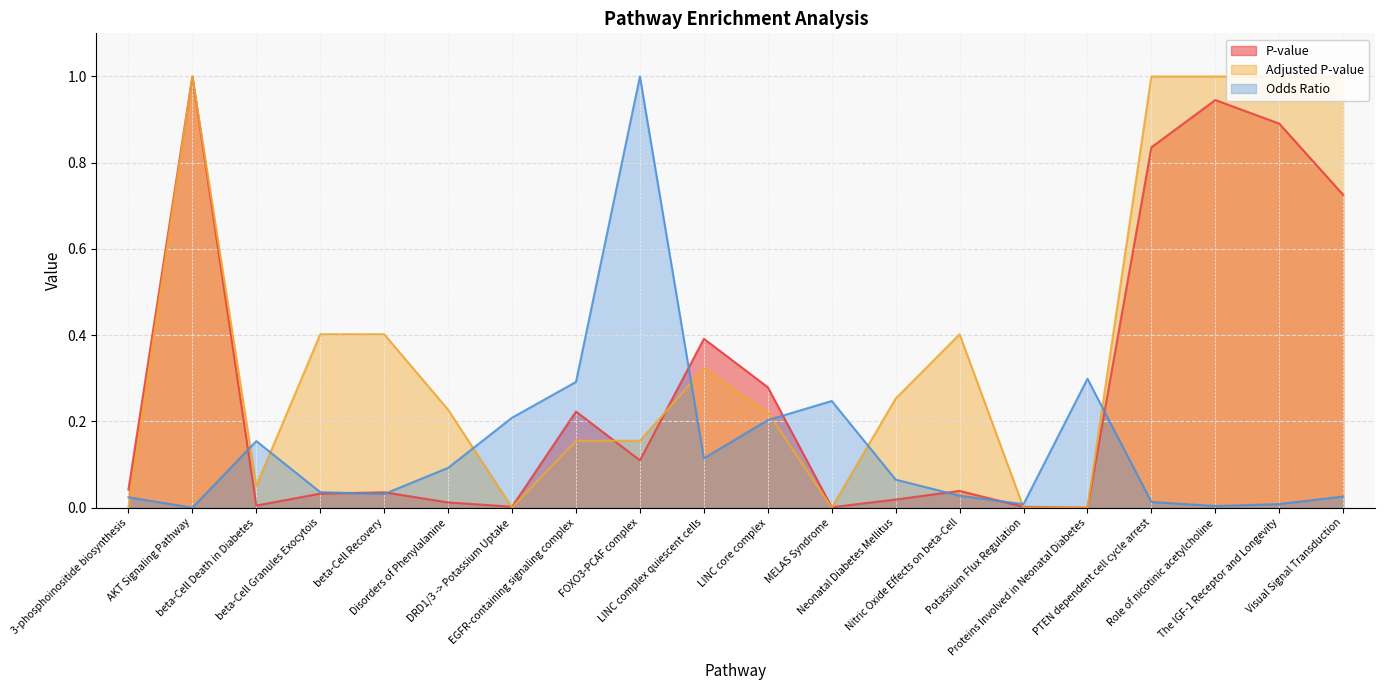

How many intersections are there between P-value and Odds Ratio?

8